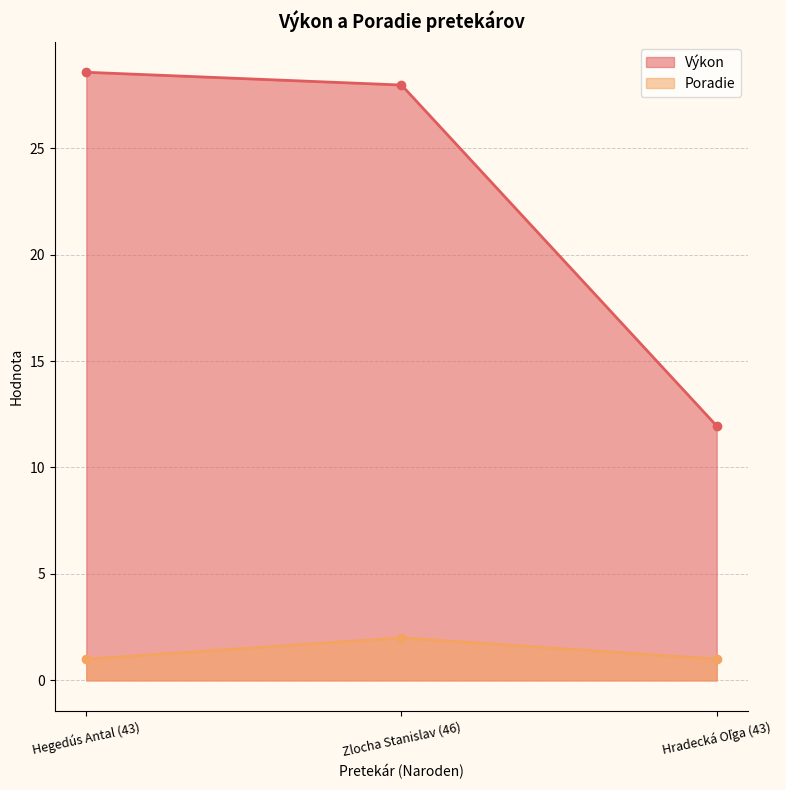

What is the average value of the Poradie series?

1.3